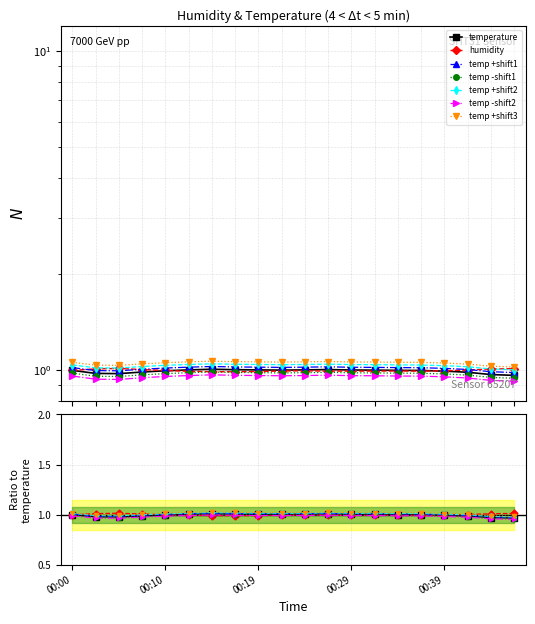

Which series ends up on top after the final intersection of humidity and temperature?

humidity